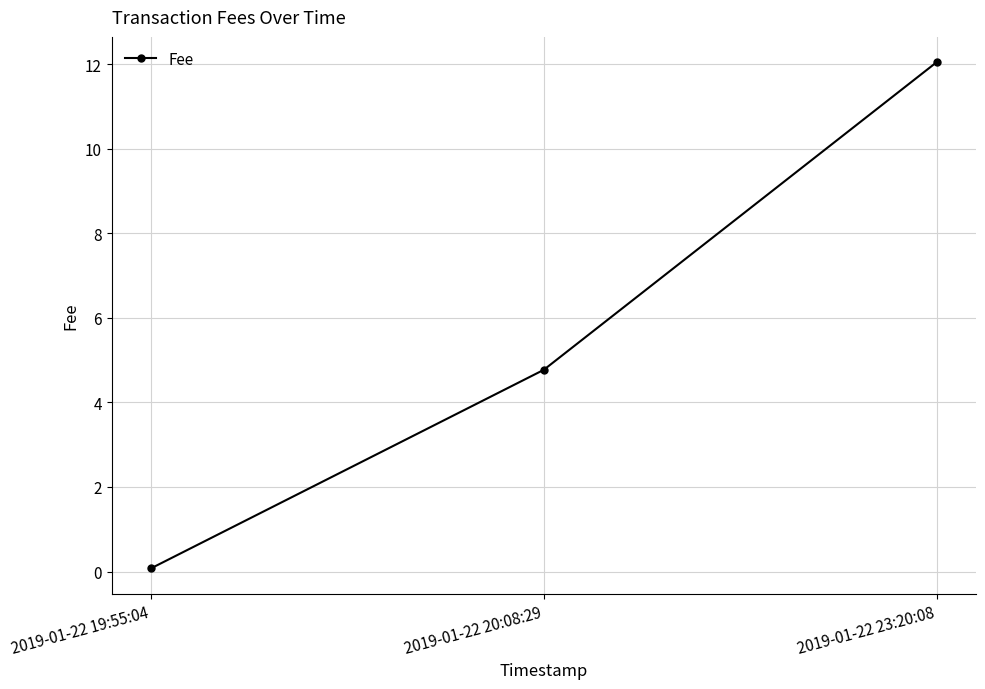

Count the number of values greater than 4.

2